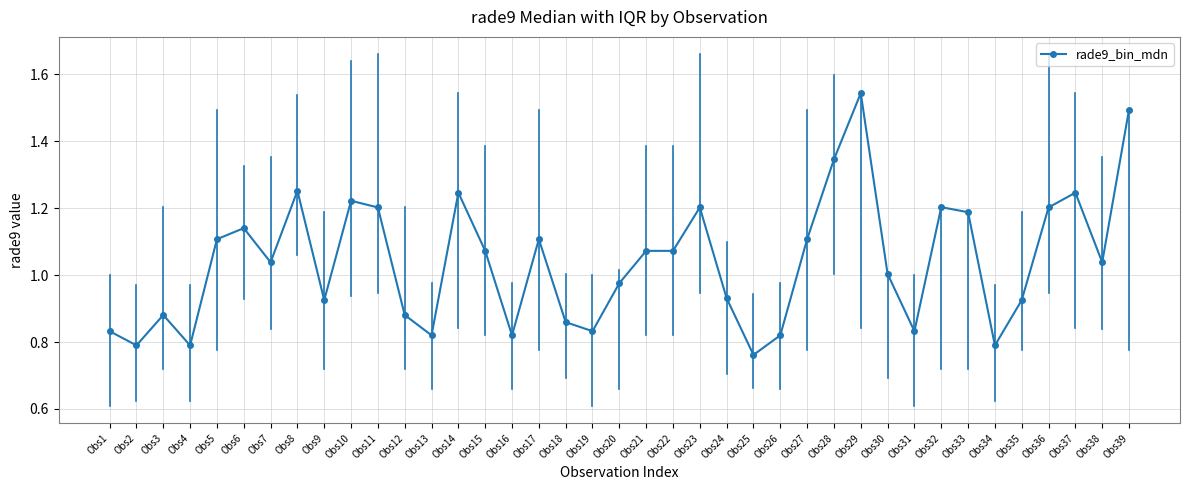

What is the difference between the values at Obs34 and Obs6?

0.4